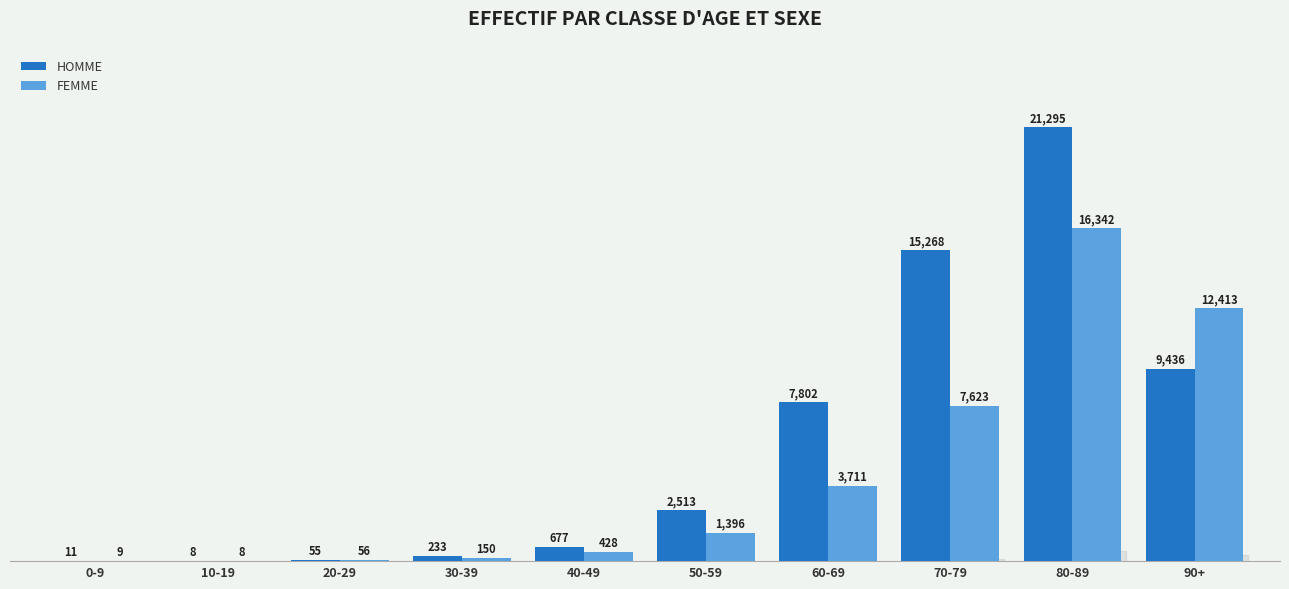

Between 0-9 and 30-39, which series saw the biggest shift?

HOMME